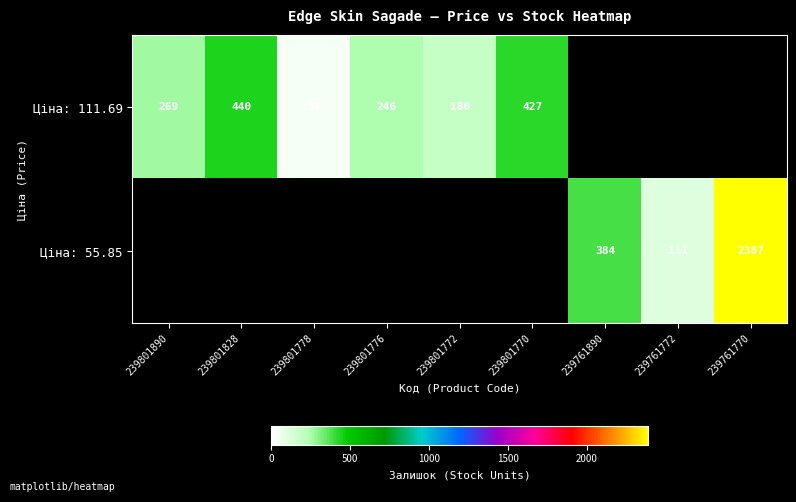

At how many categories does at least one series exceed 2344?

1